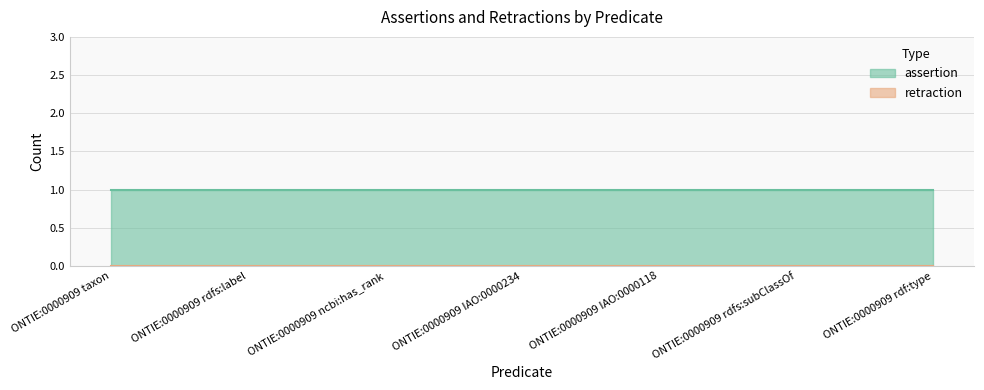

What is the sum of the assertion values at ONTIE:0000909 rdf:type and ONTIE:0000909 rdfs:label?

2